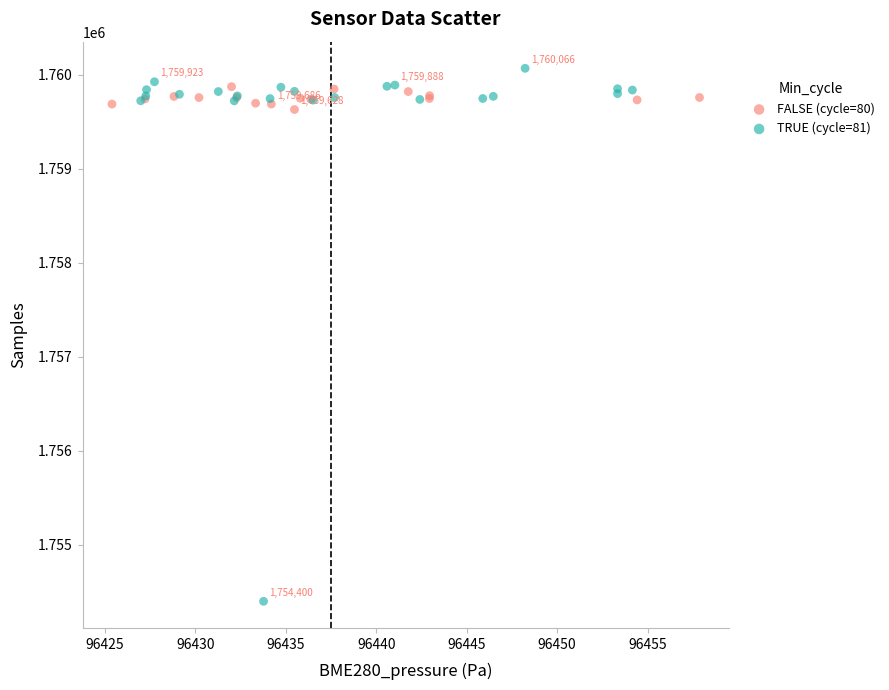

Which series contains the lowest Y value?

TRUE (cycle=81)